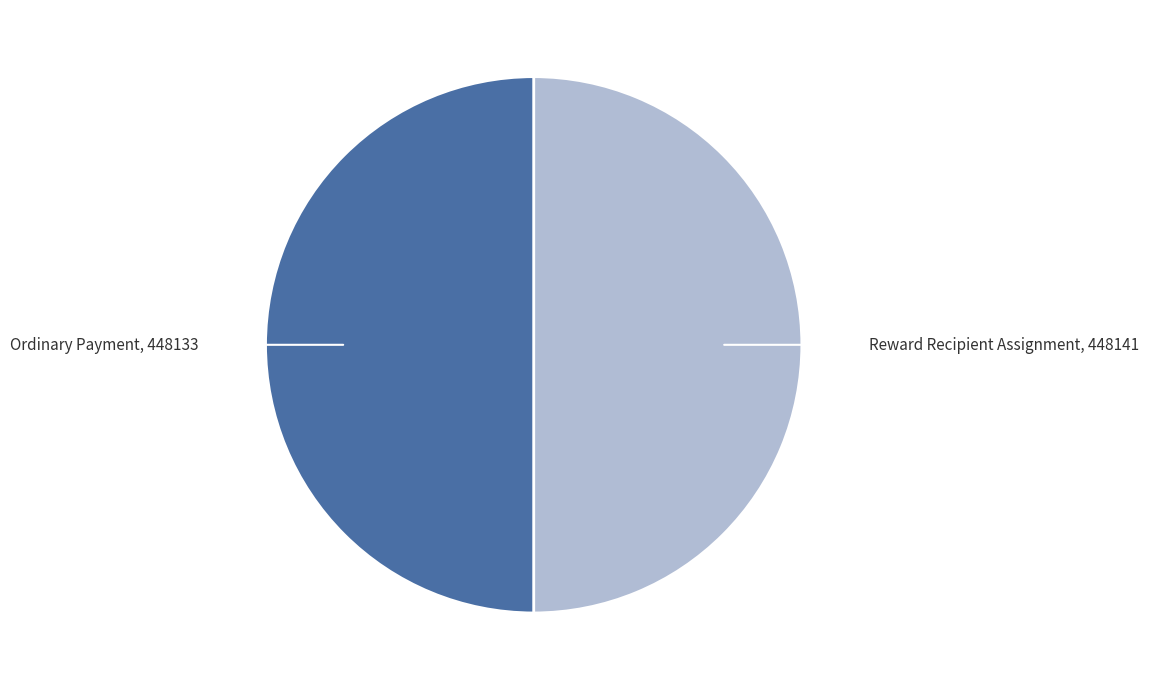

Is it true that Reward Recipient Assignment is 50% of the pie?

True